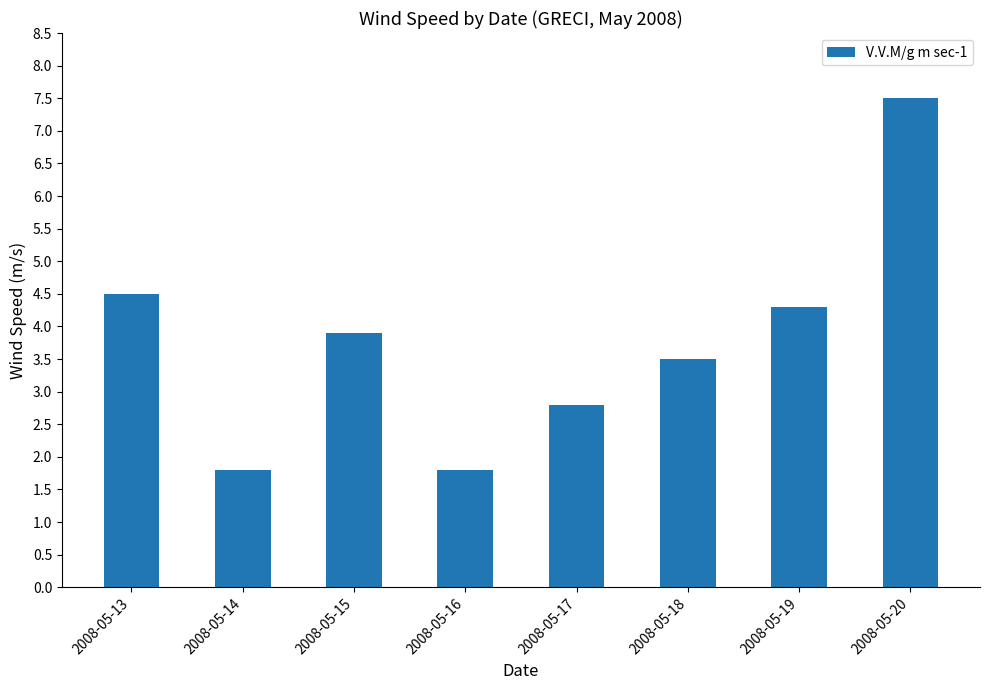

The chart shows a value of 6.2 at 2008-05-19. True or false?

False